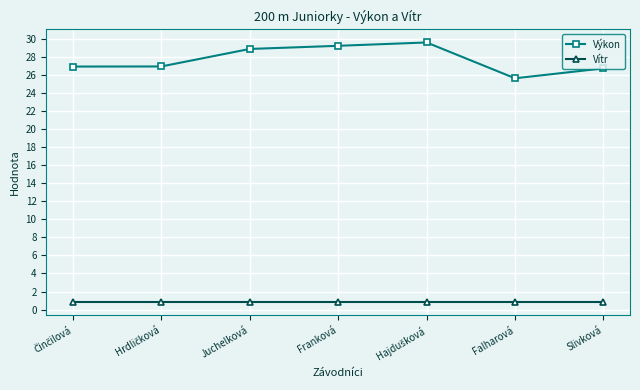

What is the difference between the maximum and second lowest values in the Výkon series?

2.9